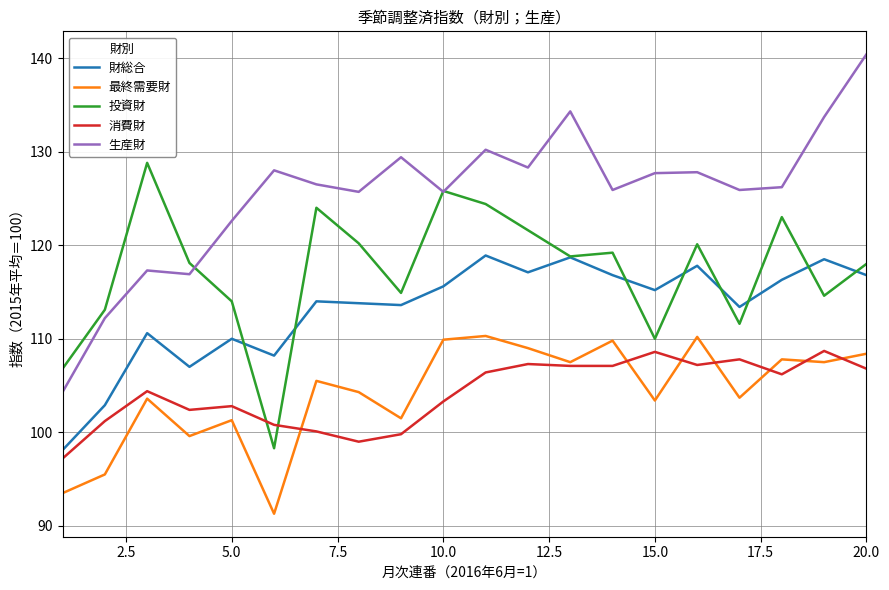

What are all the series names shown in the legend?

財総合, 最終需要財, 投資財, 消費財, 生産財